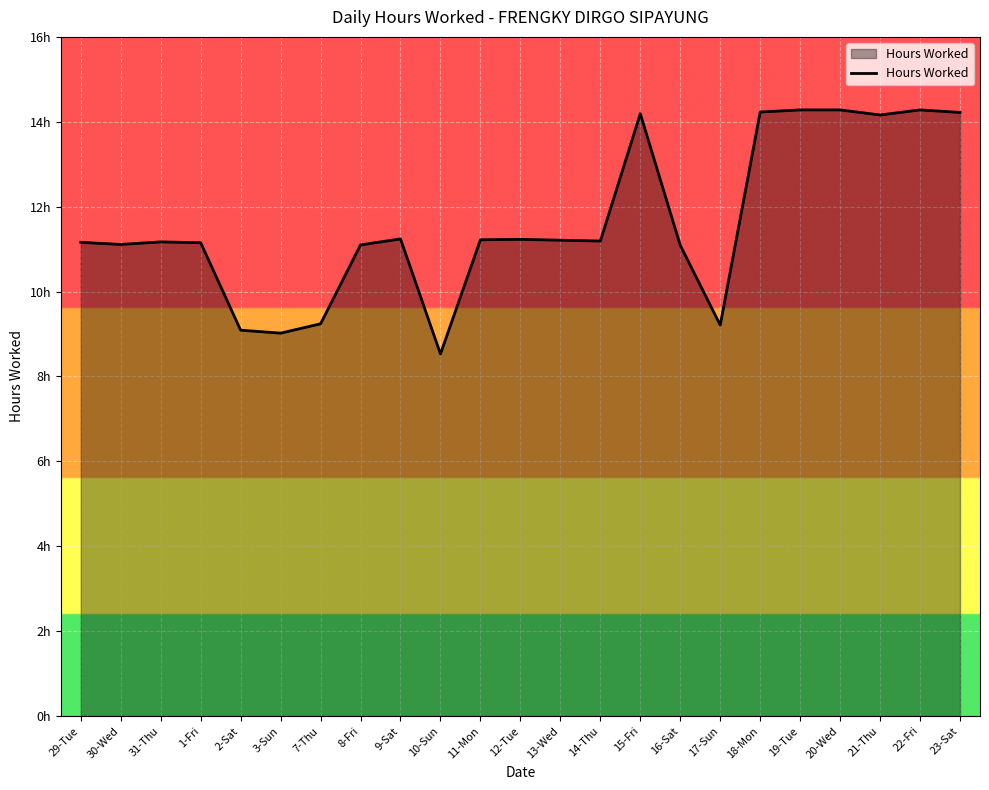

Which category has the lowest value across all series?

10-Sun